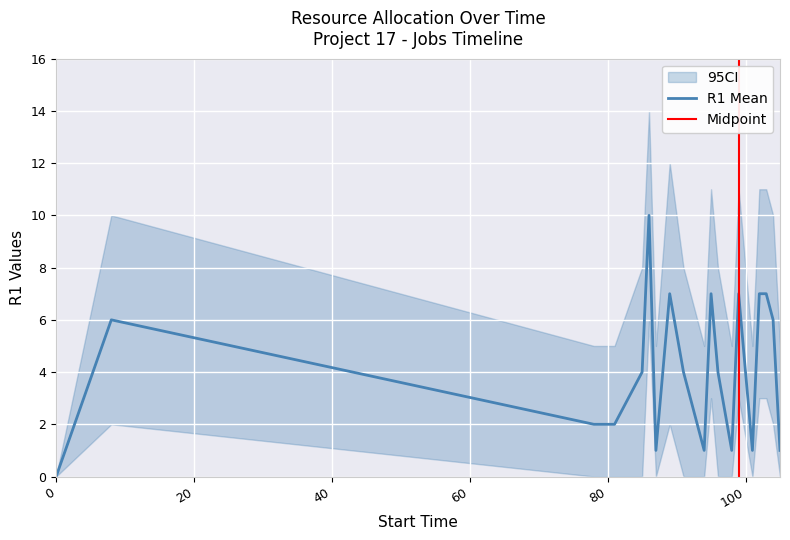

Which has a higher value, 8 or 98?

8